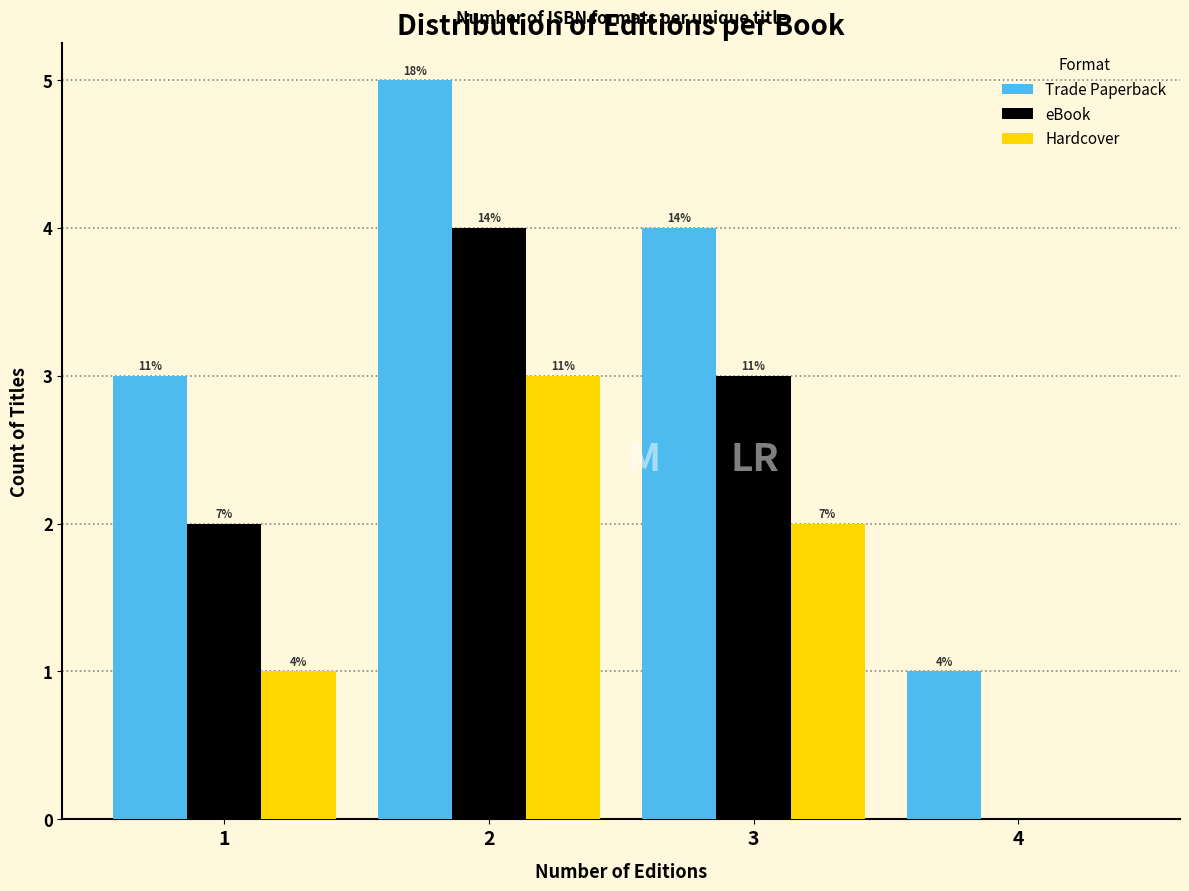

Does the chart contain stacked bars?

No